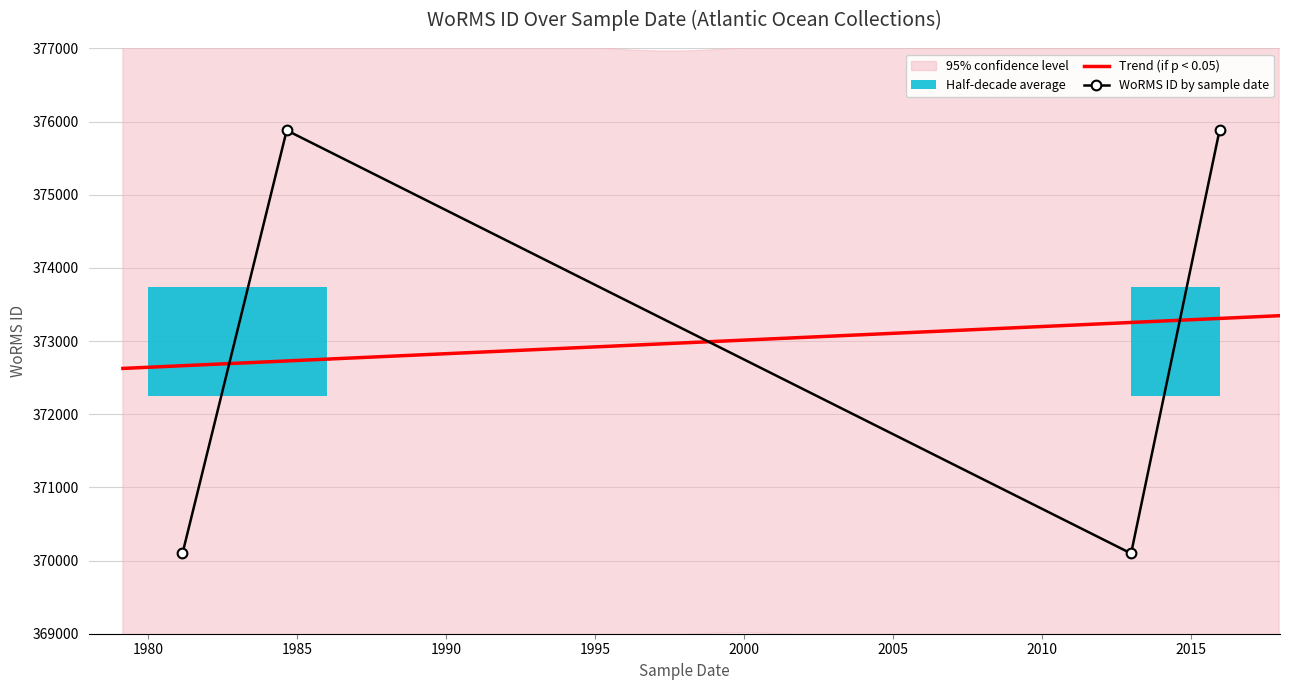

Count the number of categories in the chart.

4